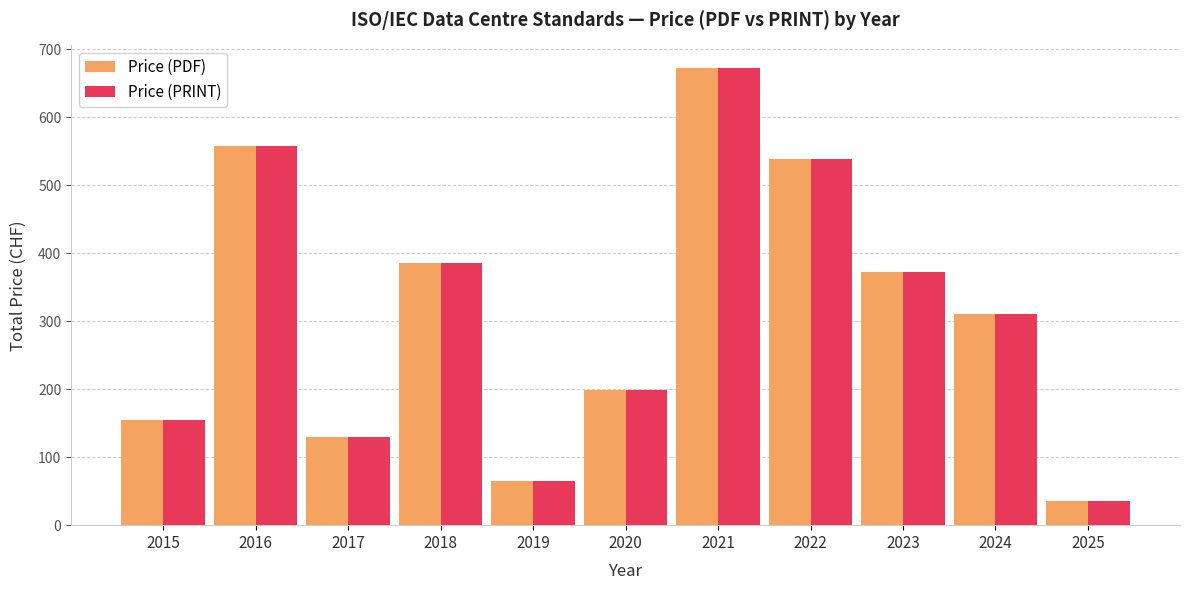

Where is Price (PDF) nearest to the value 354?

2023